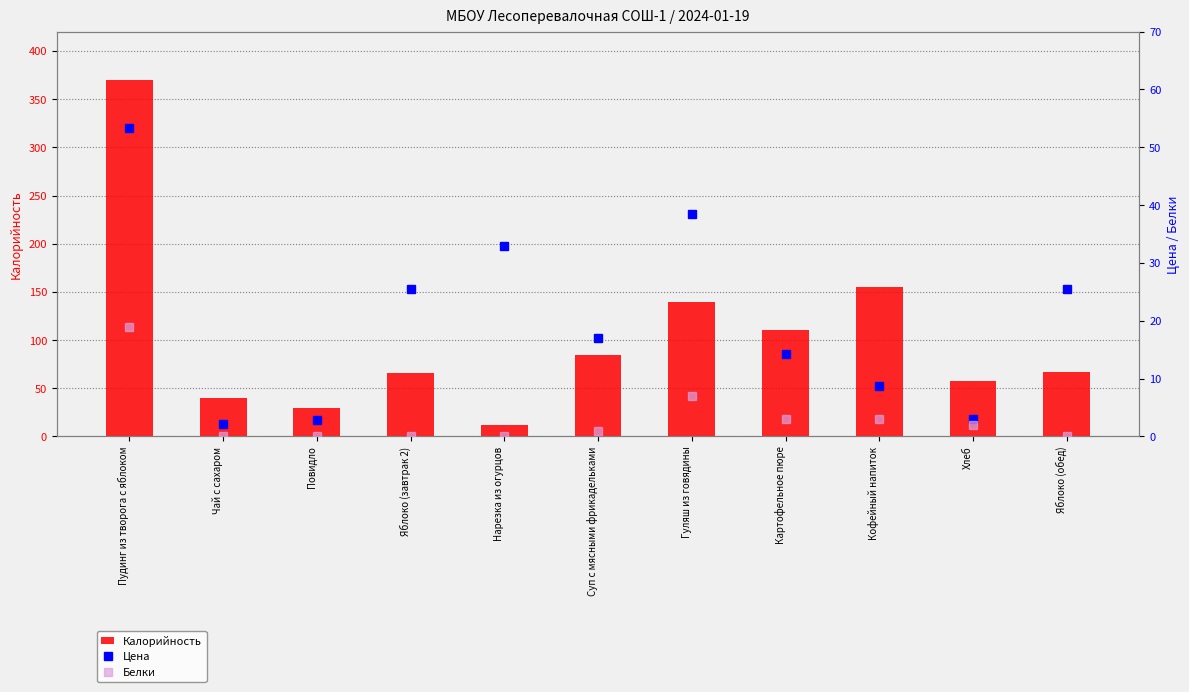

At which category does the chart reach its peak across all series?

Пудинг из творога с яблоком